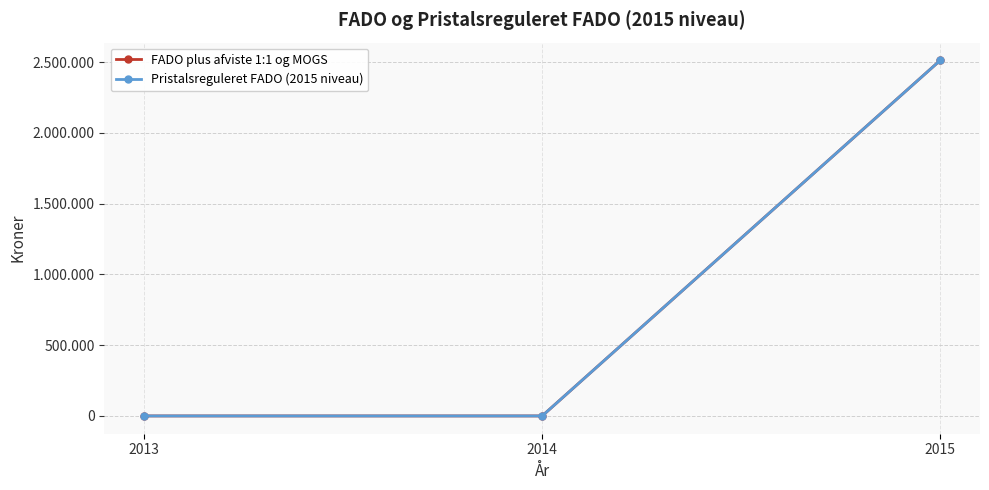

Is this an area chart (filled region under the line)?

No